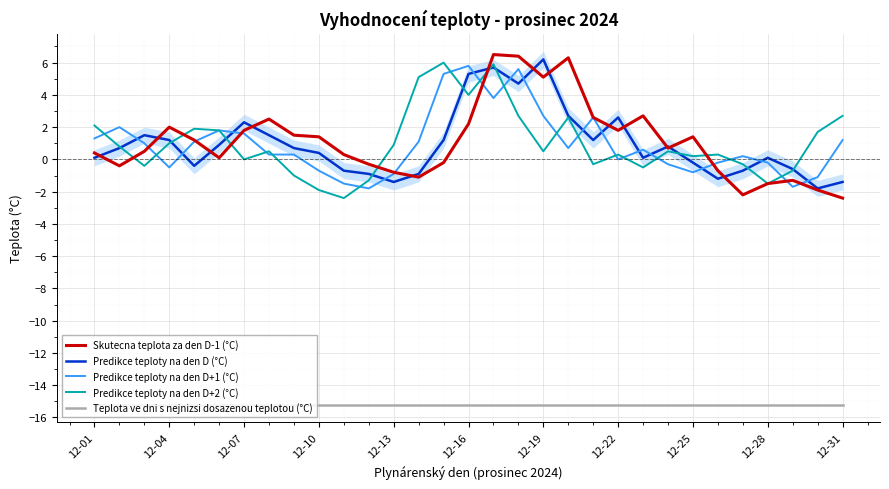

True or false: Teplota ve dni s nejnizsi dosazenou teplotou (°C) and Predikce teploty na den D (°C) cross at least once.

False